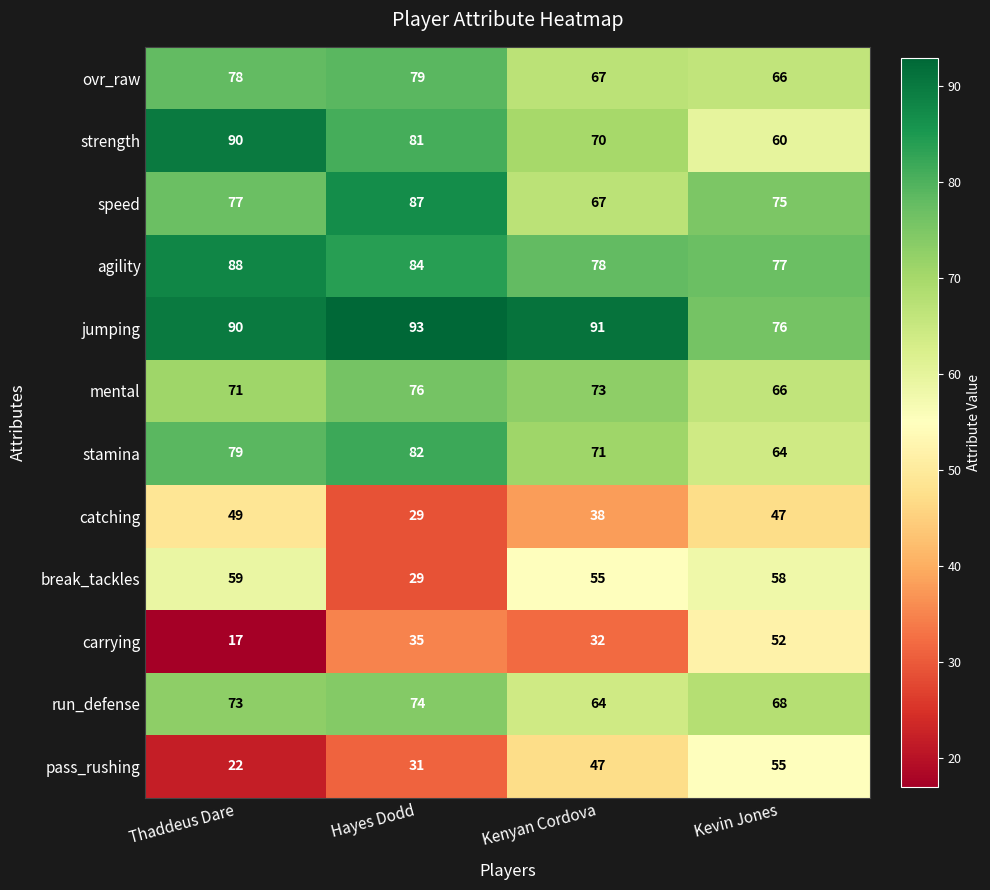

What is the sum of the catching values at Thaddeus Dare and Kenyan Cordova?

87